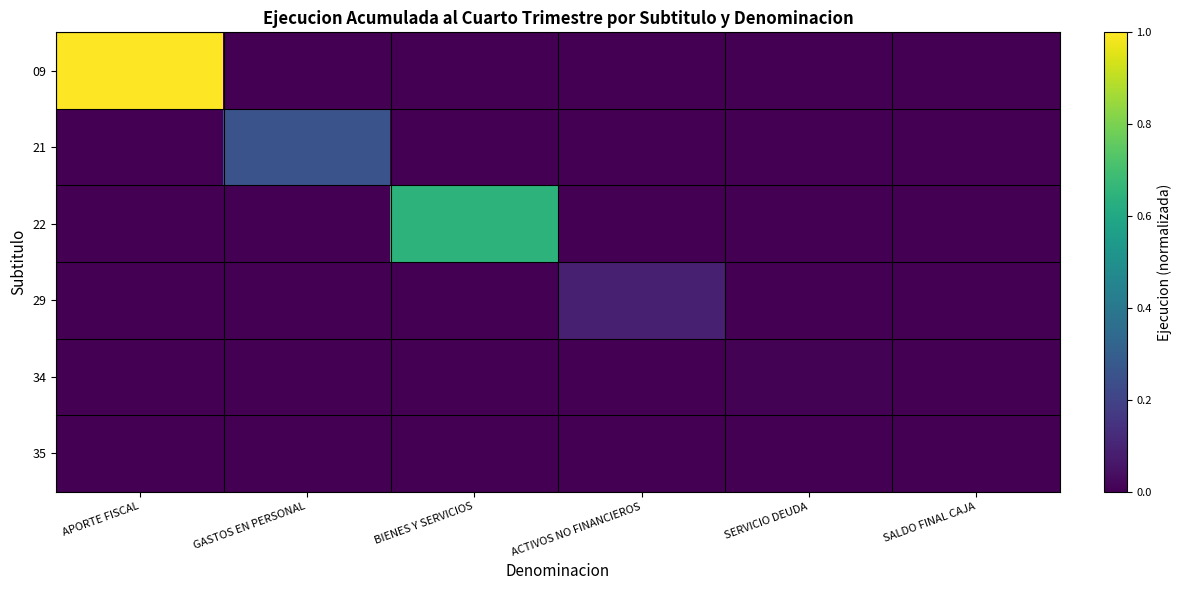

How many distinct data groups are displayed?

6